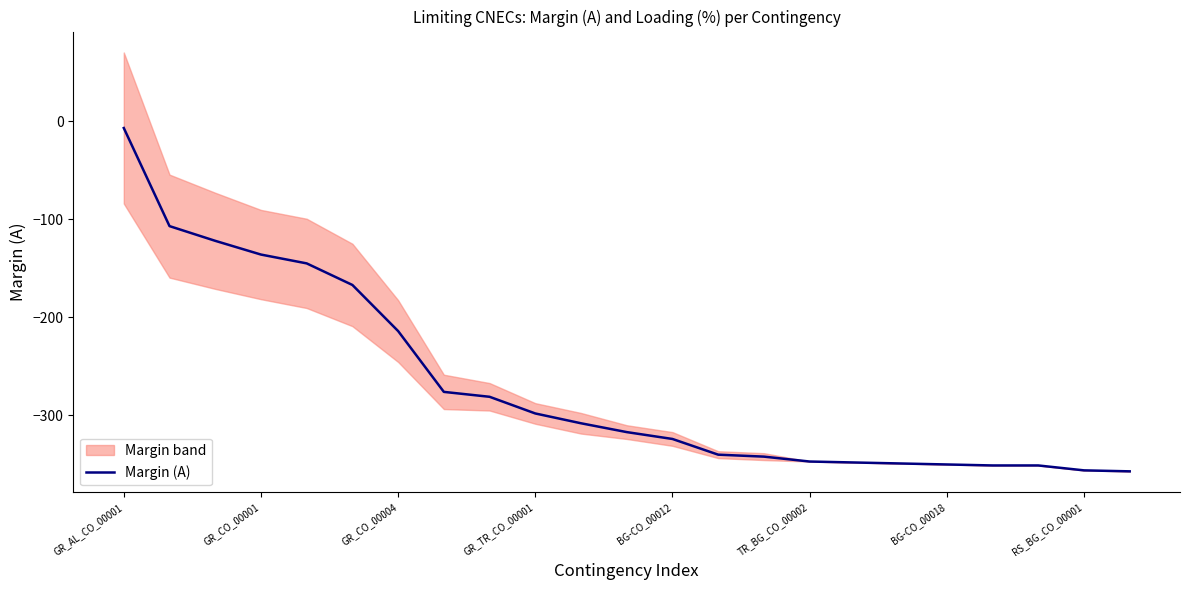

True or false: the data has more than 0 interior local peaks.

False